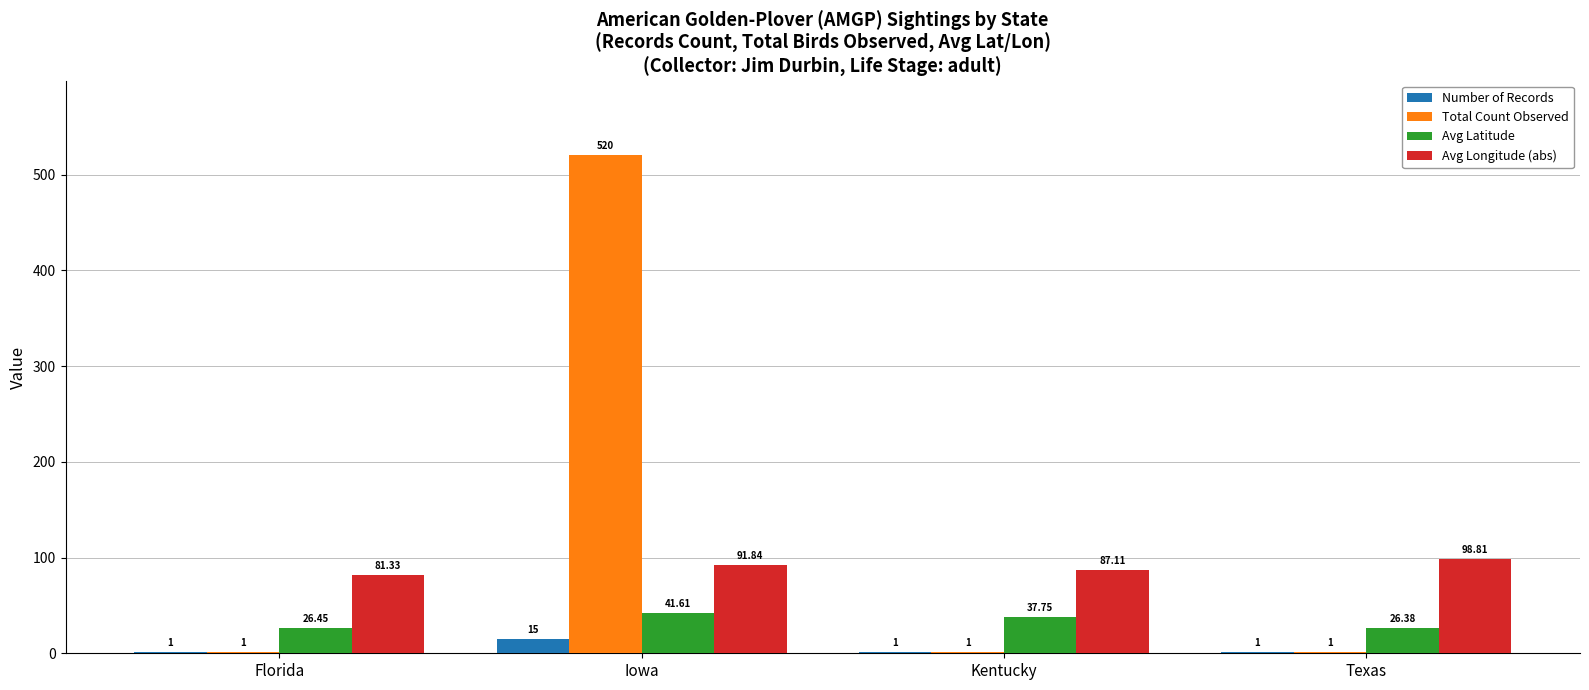

What is the sum of all Number of Records values?

18.0